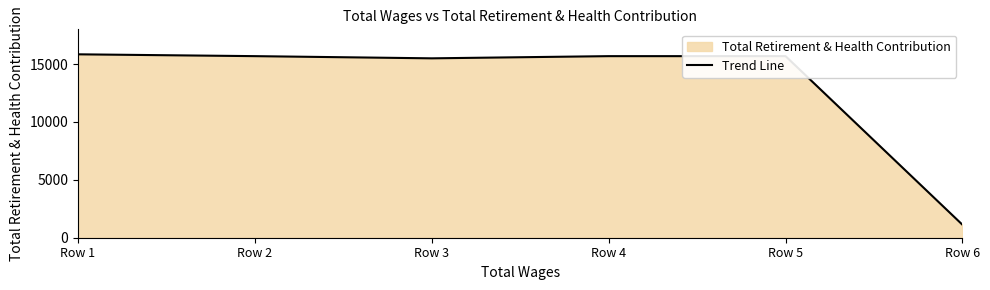

How many categories are shown in the chart?

6